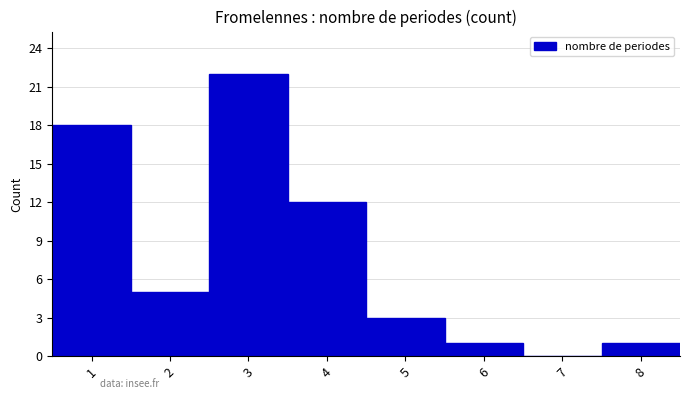

Which range on the x-axis has the tallest bar?

2.5 to 3.5